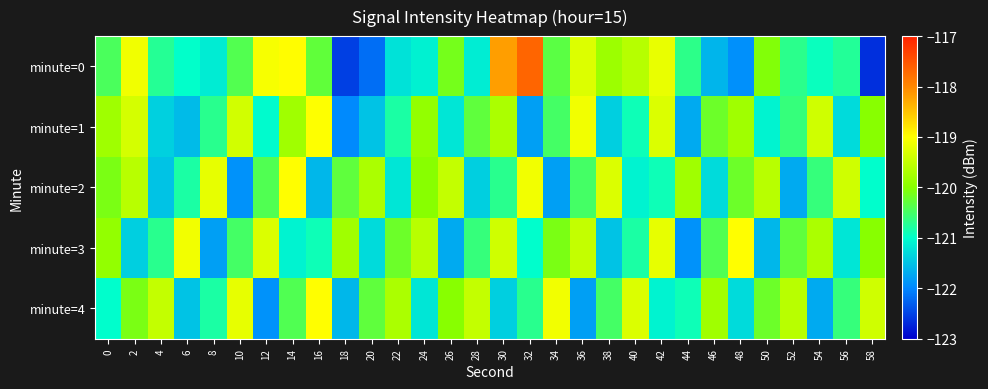

What is the total value across all series at 42?

-599.7